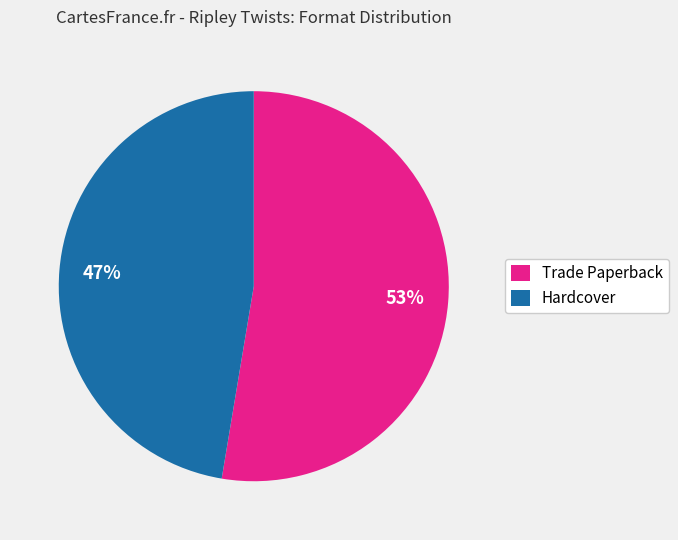

How many slices are in this pie chart?

2